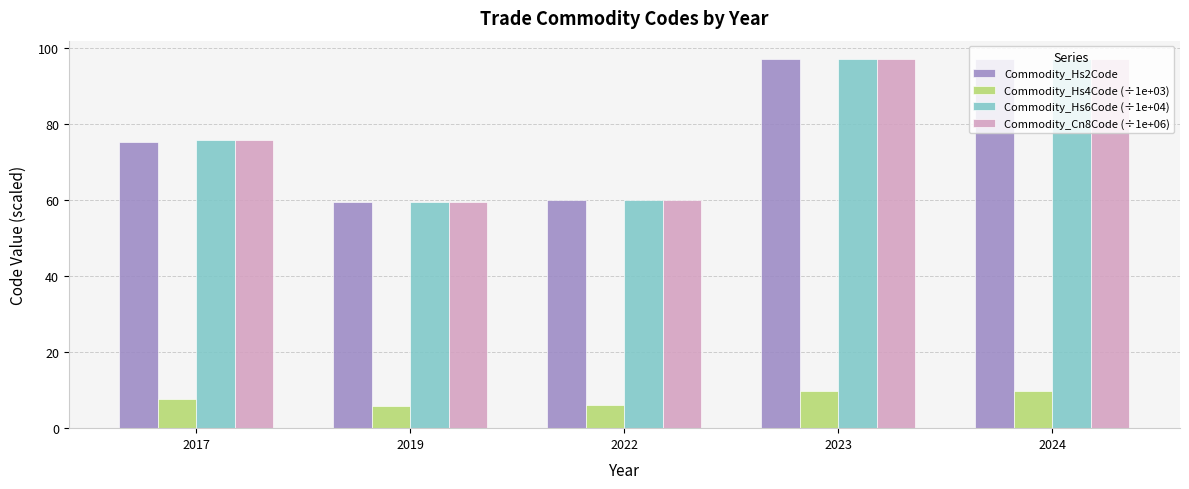

Which series changed the most between 2019 and 2023?

Commodity_Hs2Code